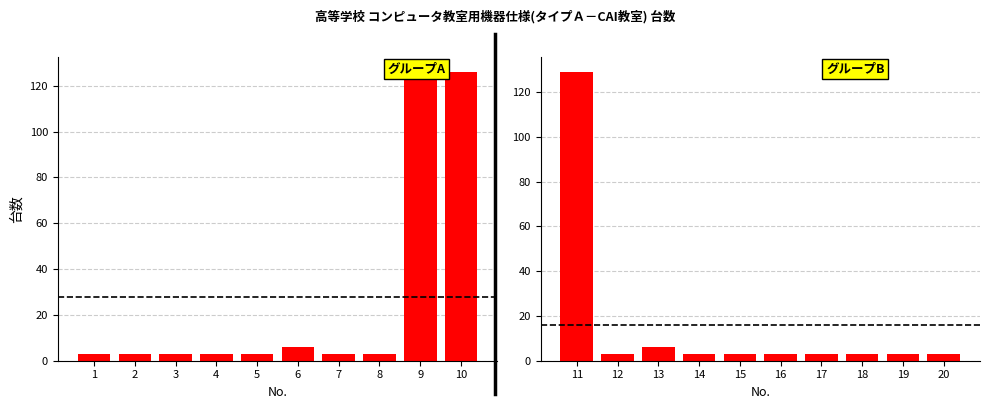

List the series in order of their overall mean, lowest first.

グループB (機器11-20), グループA (機器1-10)